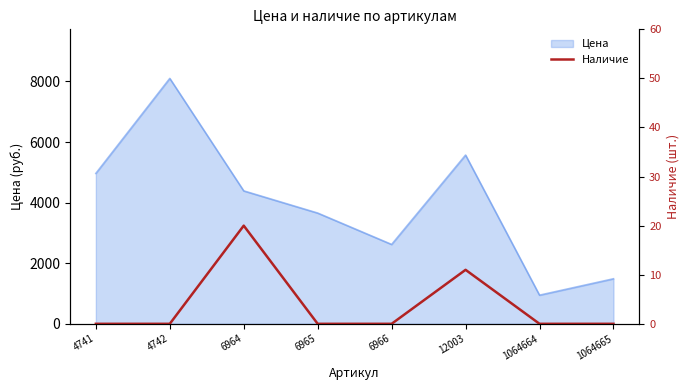

Does the chart have visible grid lines?

No